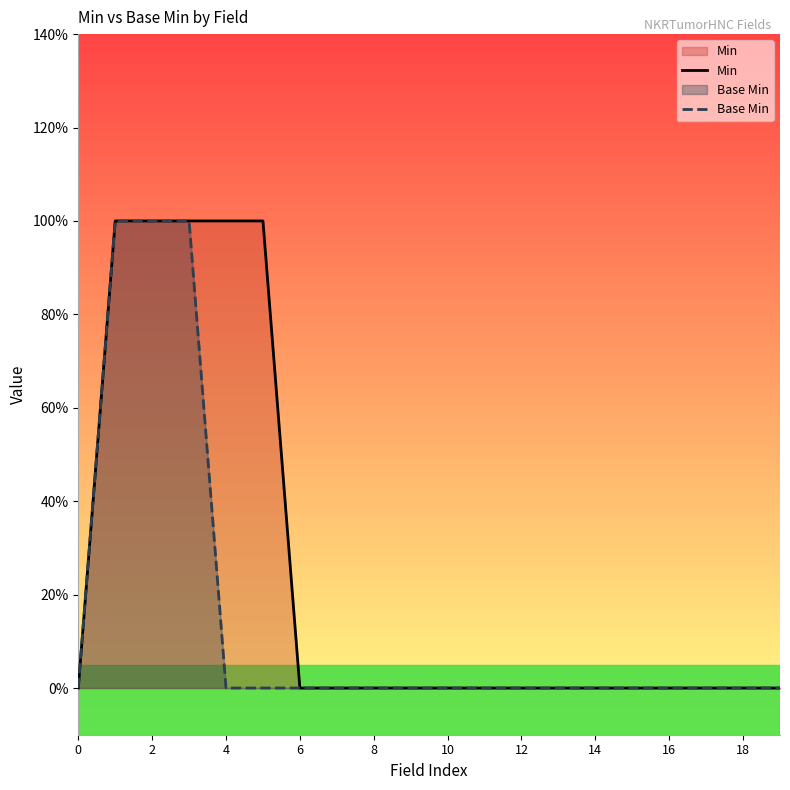

How many series are shown in this chart?

2